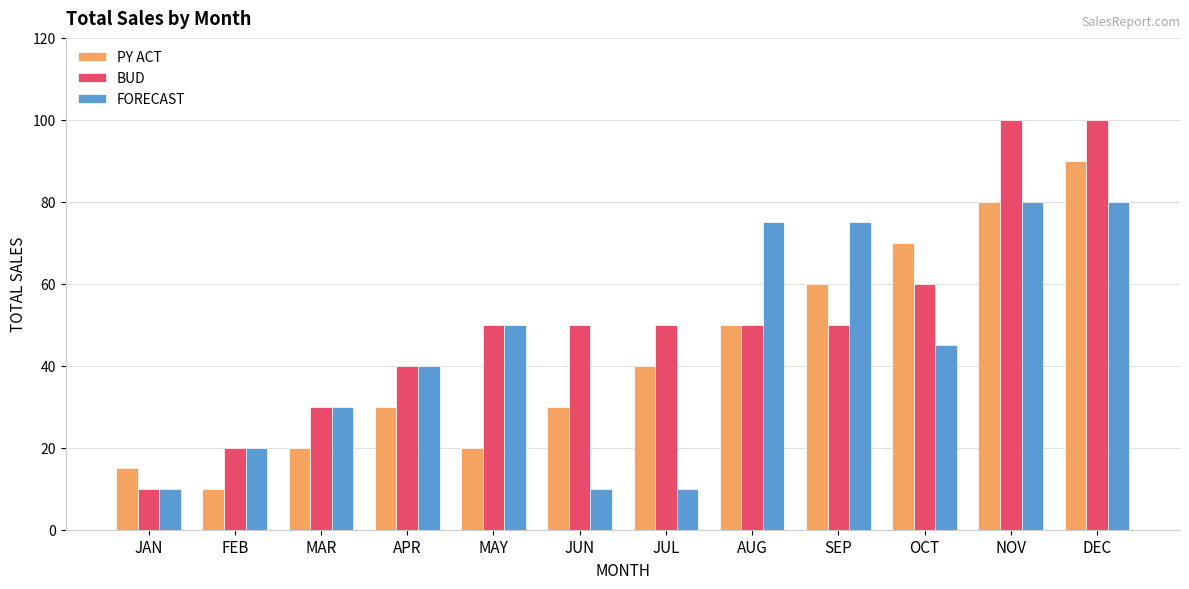

The PY ACT series shows 52 at JUN. True or false?

False